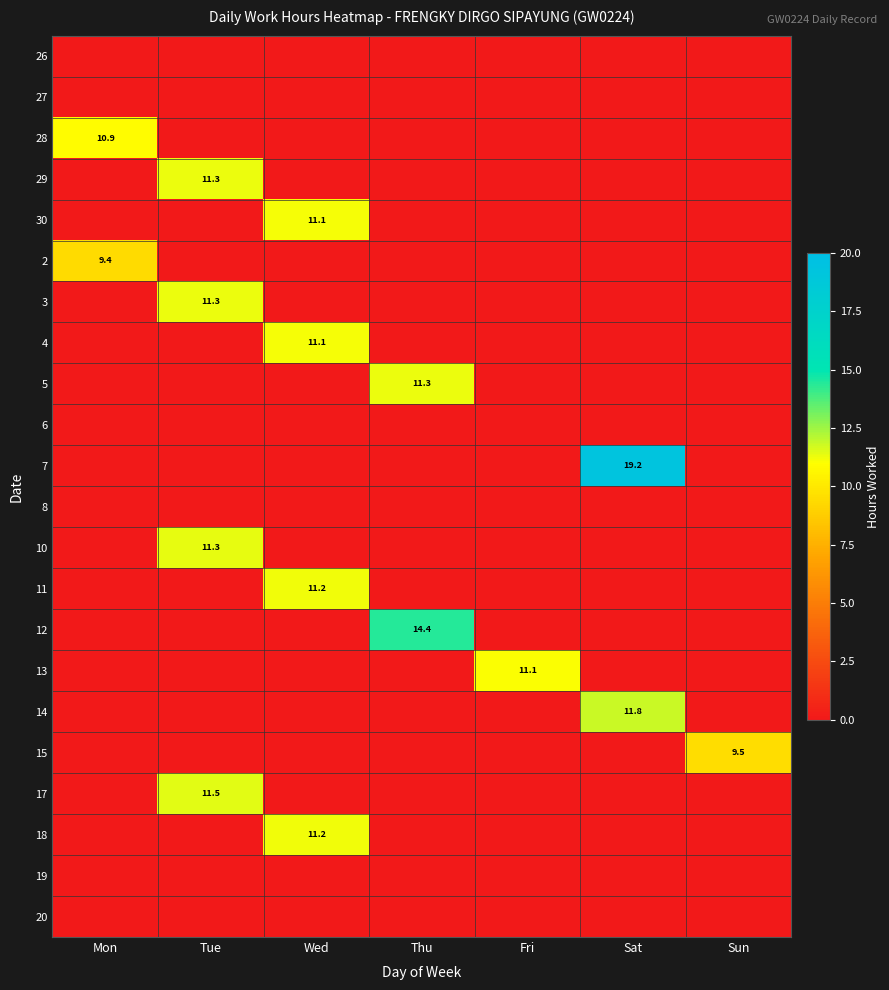

The value of 2 at Sun is 0.0. True or false?

True